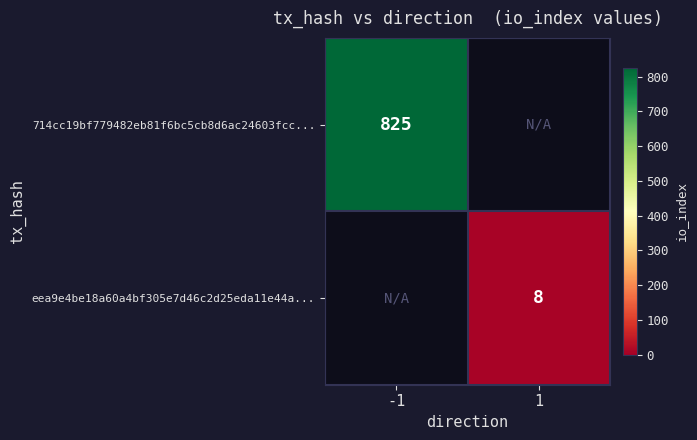

Is it true that eea9e4be18a60a4bf305e7d46c2d25eda11e44a... equals 13 at 1?

False